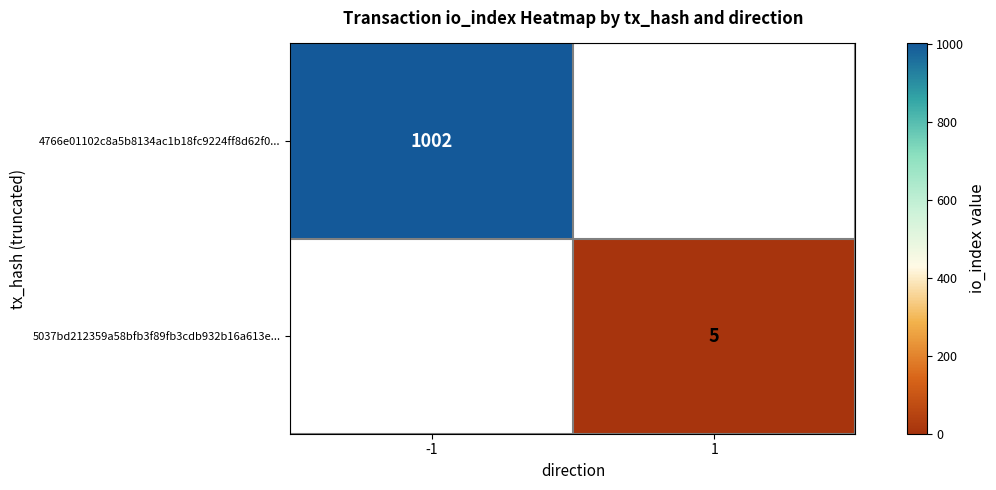

Which category has the lowest value across all series?

1